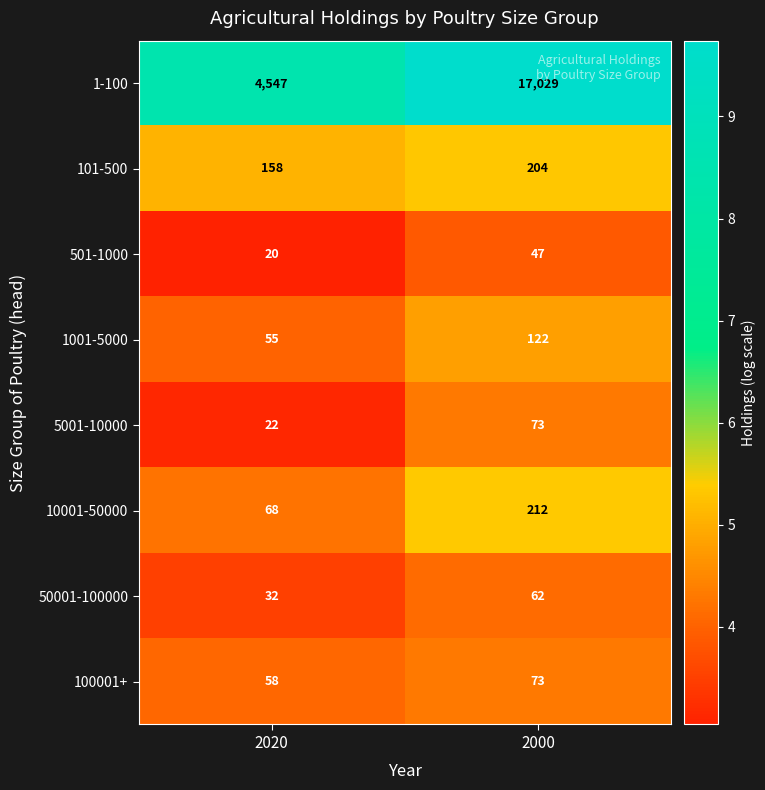

What is the minimum value shown in the chart?

20